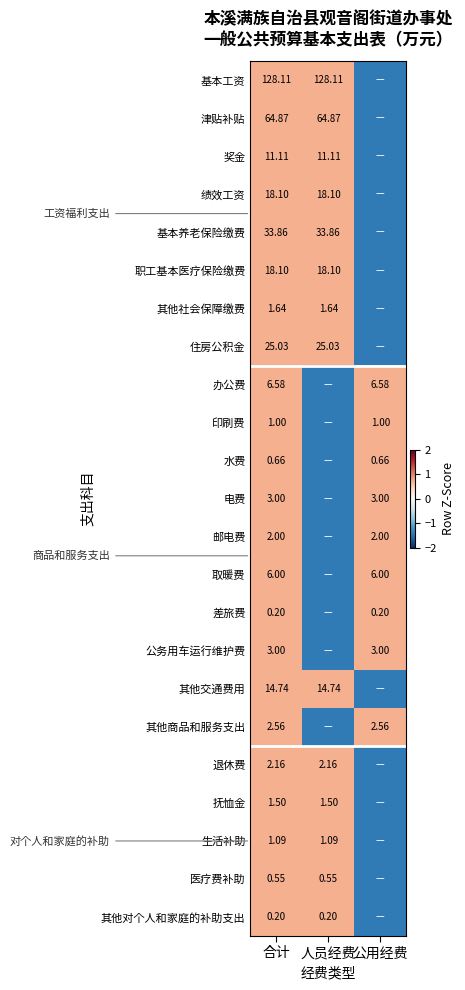

The 津贴补贴 series shows 1.2 at 人员经费. True or false?

False